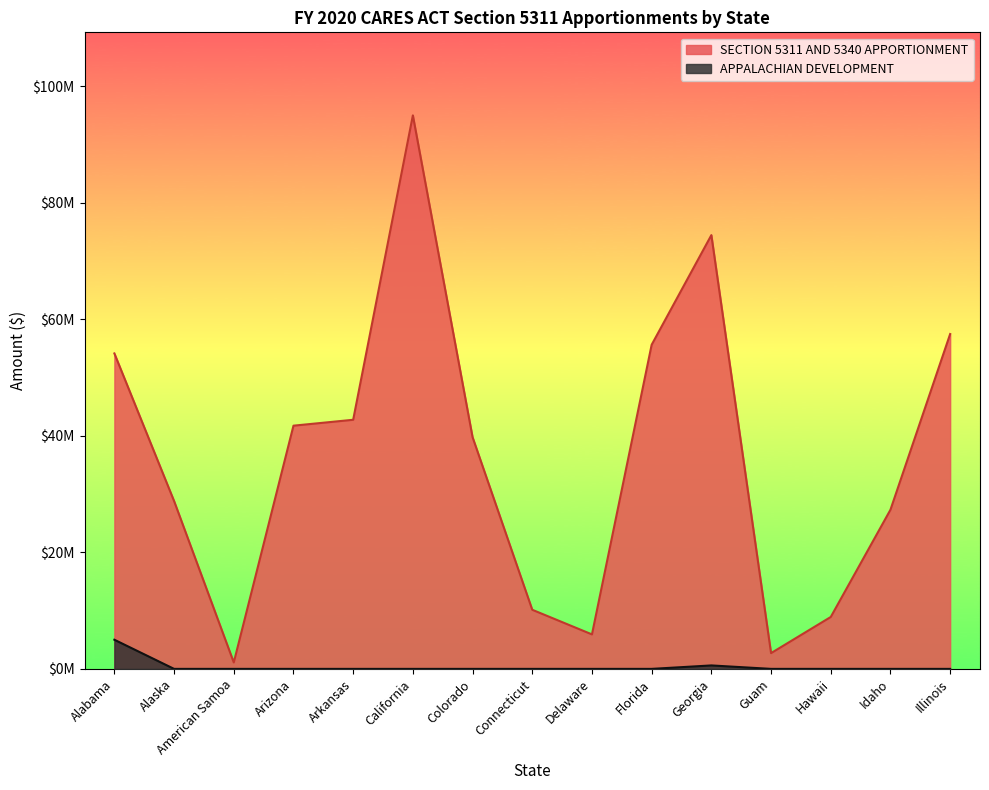

What is the label of the 9th point from the left?

Delaware